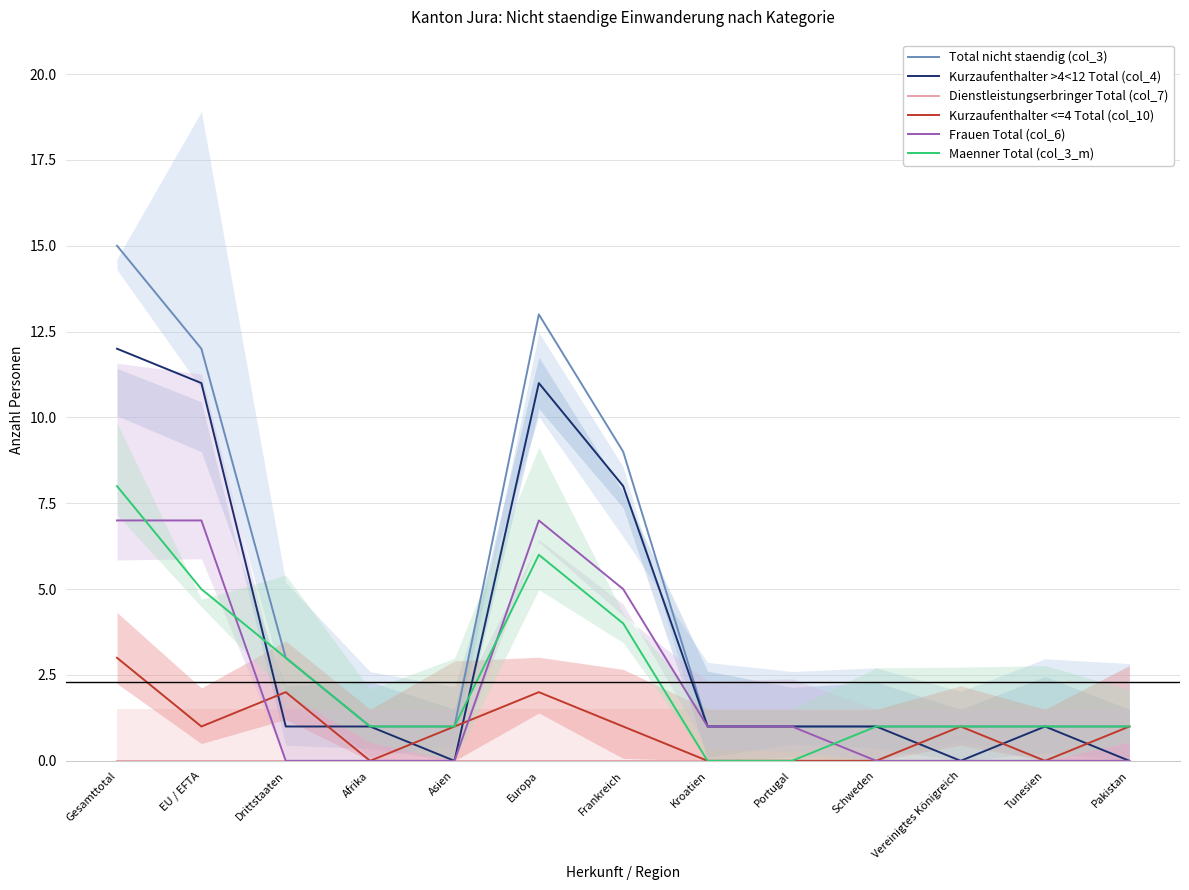

Reading left to right, extract all data points from this chart.

Total nicht staendig (col_3): Gesamttotal=15	EU / EFTA=12	Drittstaaten=3	Afrika=1	Asien=1	Europa=13	Frankreich=9	Kroatien=1	Portugal=1	Schweden=1	Vereinigtes Königreich=1	Tunesien=1	Pakistan=1
Kurzaufenthalter >4<12 Total (col_4): Gesamttotal=12	EU / EFTA=11	Drittstaaten=1	Afrika=1	Asien=0	Europa=11	Frankreich=8	Kroatien=1	Portugal=1	Schweden=1	Vereinigtes Königreich=0	Tunesien=1	Pakistan=0
Dienstleistungserbringer Total (col_7): Gesamttotal=0	EU / EFTA=0	Drittstaaten=0	Afrika=0	Asien=0	Europa=0	Frankreich=0	Kroatien=0	Portugal=0	Schweden=0	Vereinigtes Königreich=0	Tunesien=0	Pakistan=0
Kurzaufenthalter <=4 Total (col_10): Gesamttotal=3	EU / EFTA=1	Drittstaaten=2	Afrika=0	Asien=1	Europa=2	Frankreich=1	Kroatien=0	Portugal=0	Schweden=0	Vereinigtes Königreich=1	Tunesien=0	Pakistan=1
Frauen Total (col_6): Gesamttotal=7	EU / EFTA=7	Drittstaaten=0	Afrika=0	Asien=0	Europa=7	Frankreich=5	Kroatien=1	Portugal=1	Schweden=0	Vereinigtes Königreich=0	Tunesien=0	Pakistan=0
Maenner Total (col_3_m): Gesamttotal=8	EU / EFTA=5	Drittstaaten=3	Afrika=1	Asien=1	Europa=6	Frankreich=4	Kroatien=0	Portugal=0	Schweden=1	Vereinigtes Königreich=1	Tunesien=1	Pakistan=1